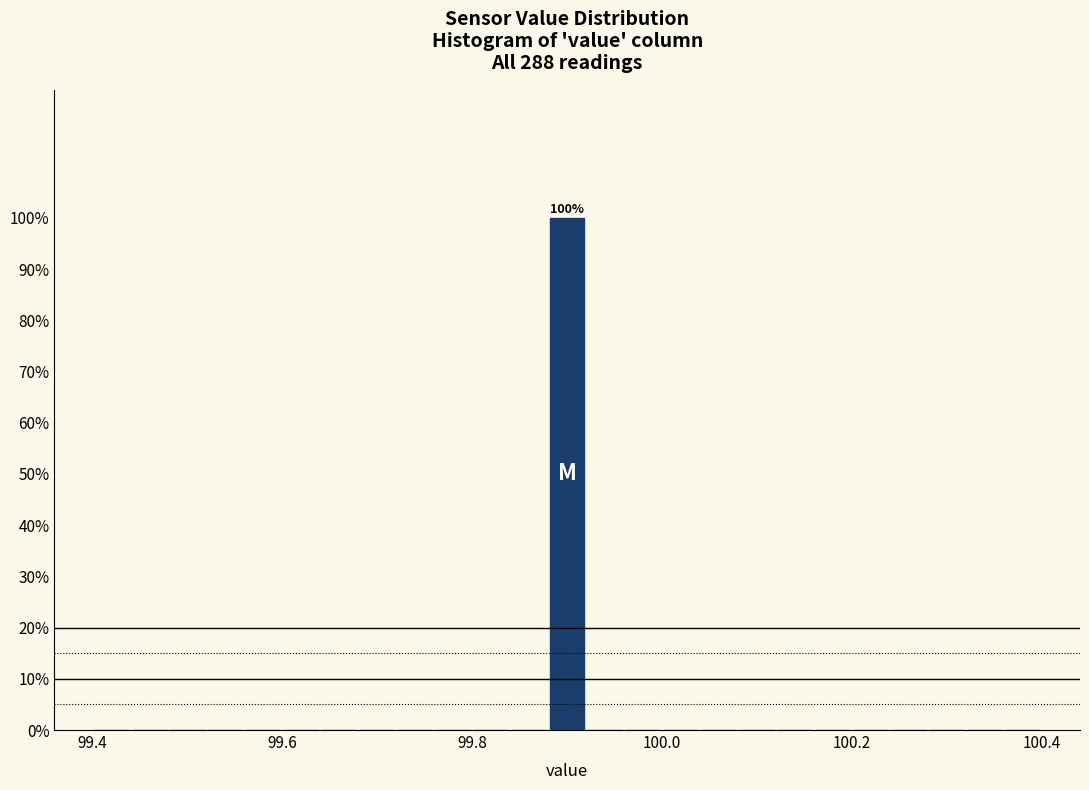

Read against the x-axis, roughly where is the centre of the tallest bar?

99.90